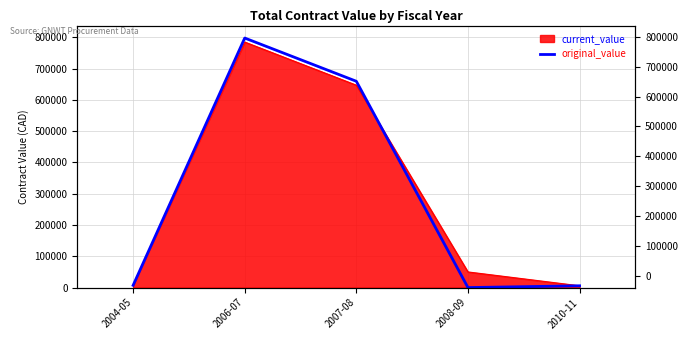

At which category does the data reach its first local valley?

2008-09